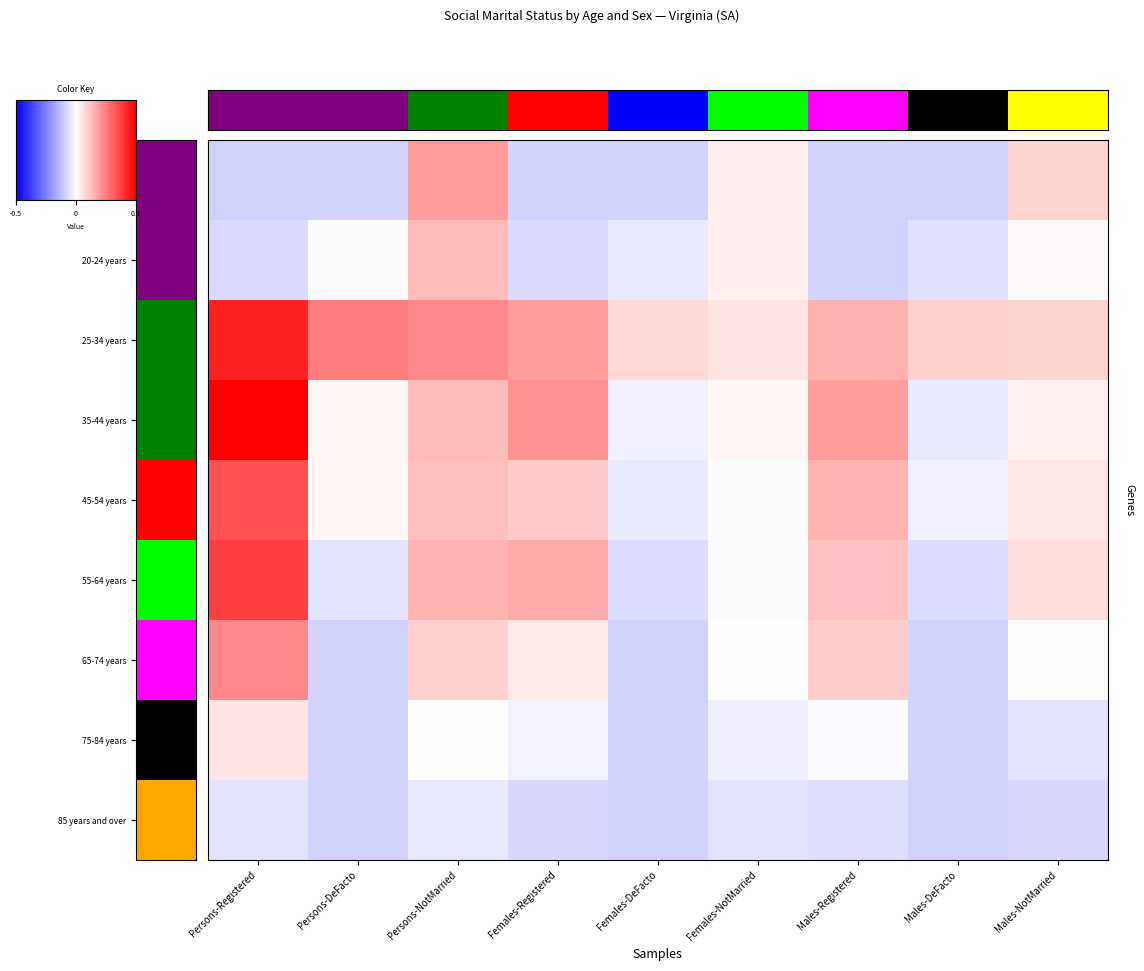

Rank the series at Persons-DeFacto from lowest to highest value.

15-19 years, 65-74 years, 75-84 years, 85 years and over, 55-64 years, 20-24 years, 35-44 years, 45-54 years, 25-34 years